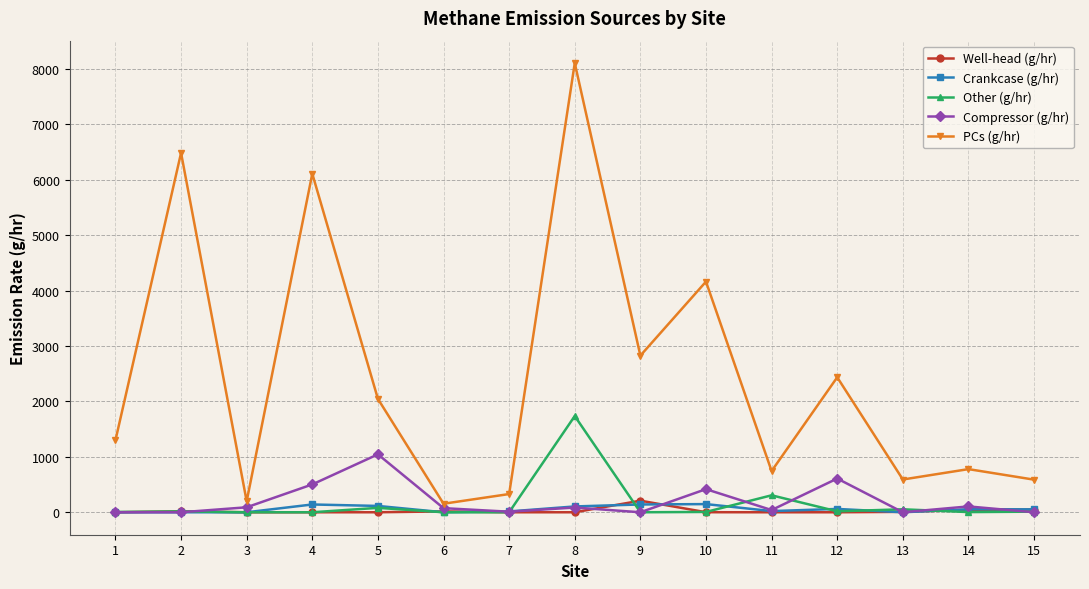

The value of PCs (g/hr) at 3 is 198.4. True or false?

True